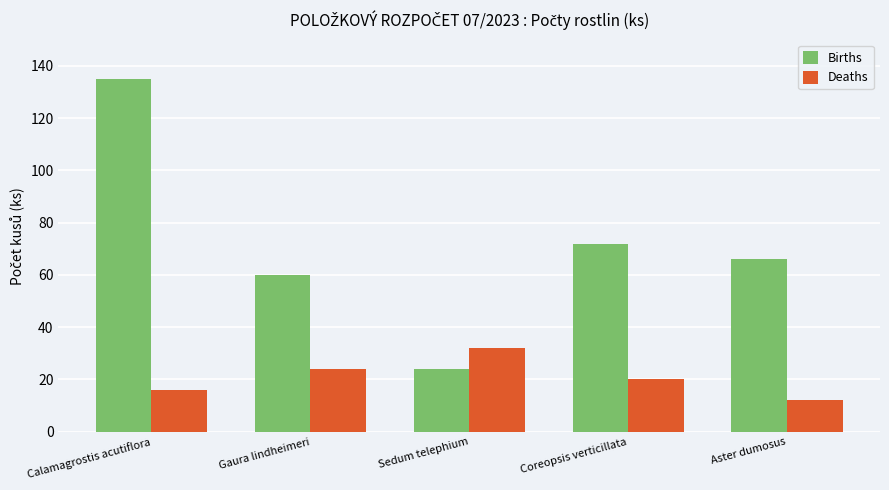

The Deaths series shows 16 at Gaura lindheimeri. True or false?

False